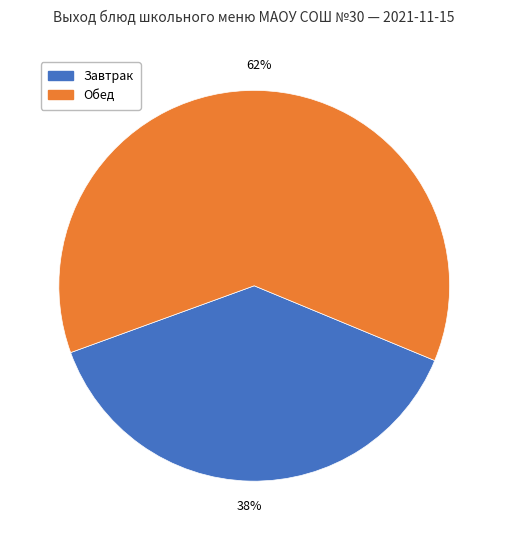

Which has a higher value, Обед or Завтрак?

Обед